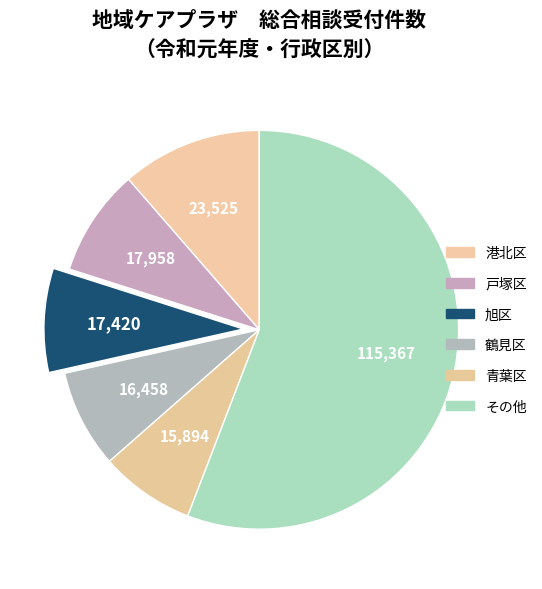

Count the number of slices in the pie.

6